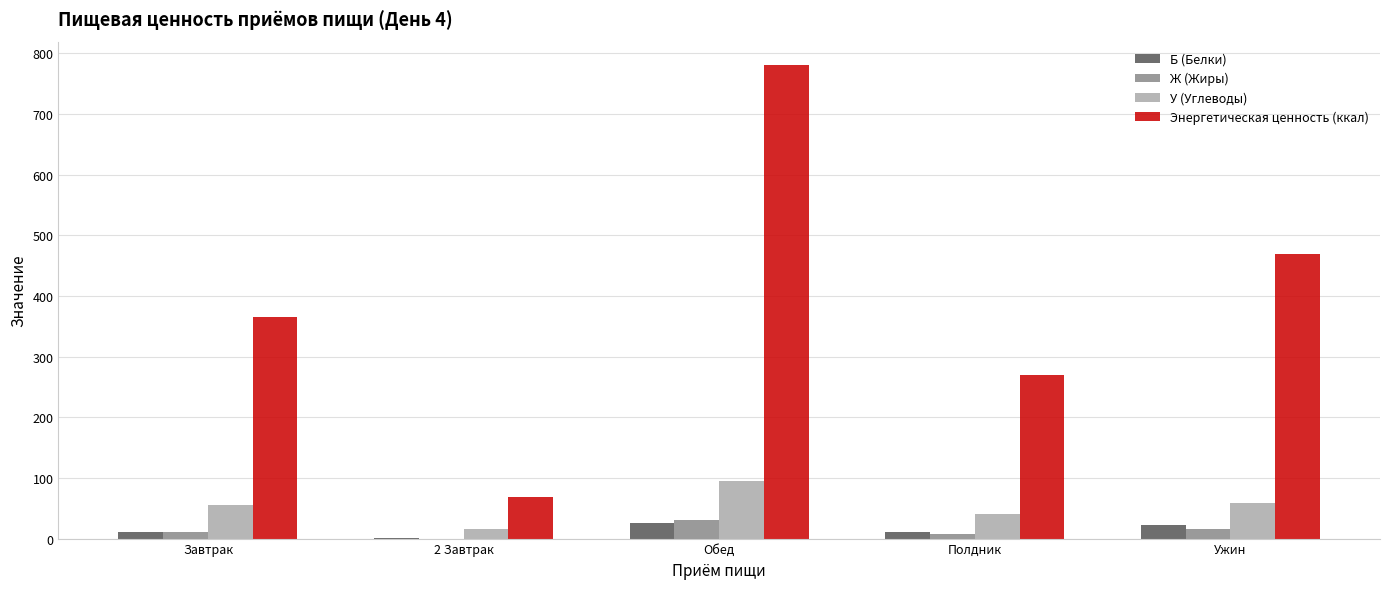

Which series has the largest total across all categories?

Энергетическая ценность (ккал)